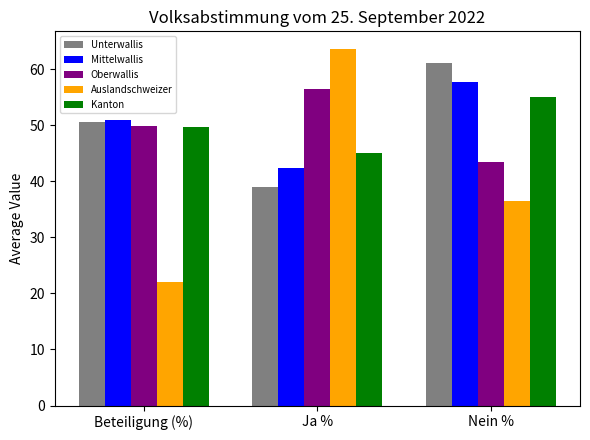

Which series has the widest spread of values?

Auslandschweizer